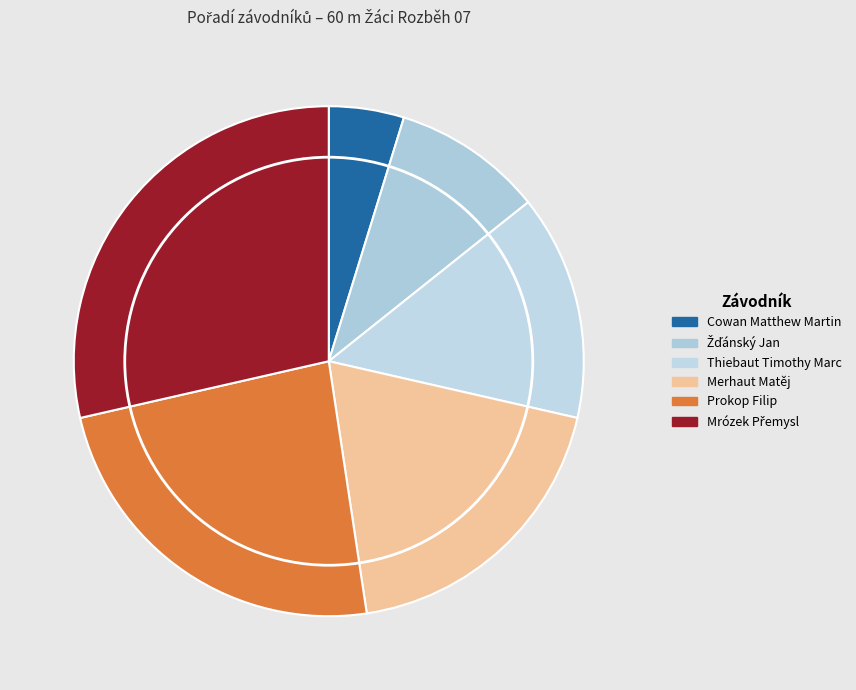

Combined, what portion of the pie is Mrózek Přemysl and Merhaut Matěj?

47.6%